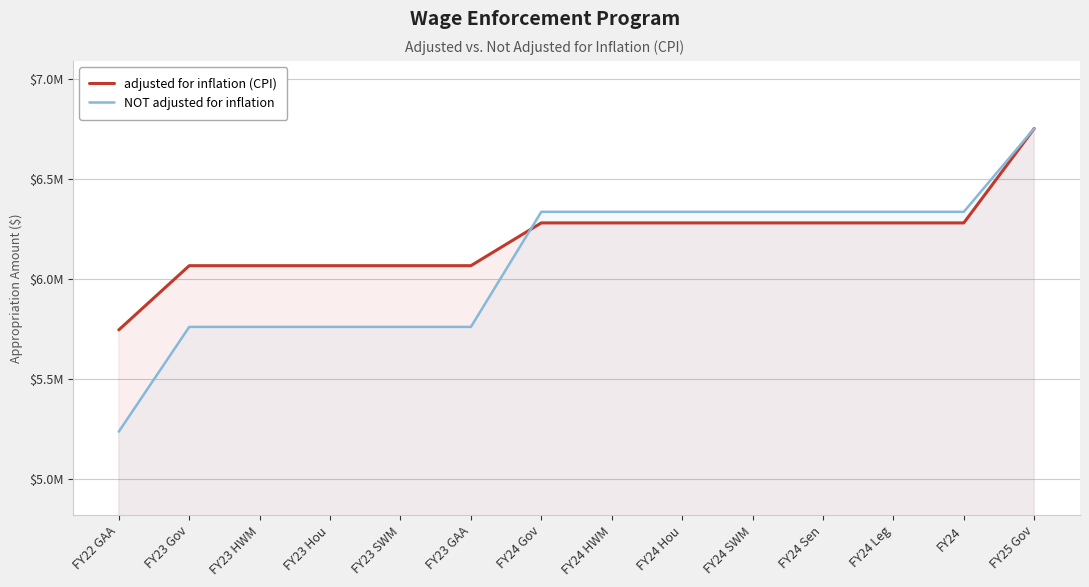

What is the average value of the NOT adjusted for inflation series?

6081481